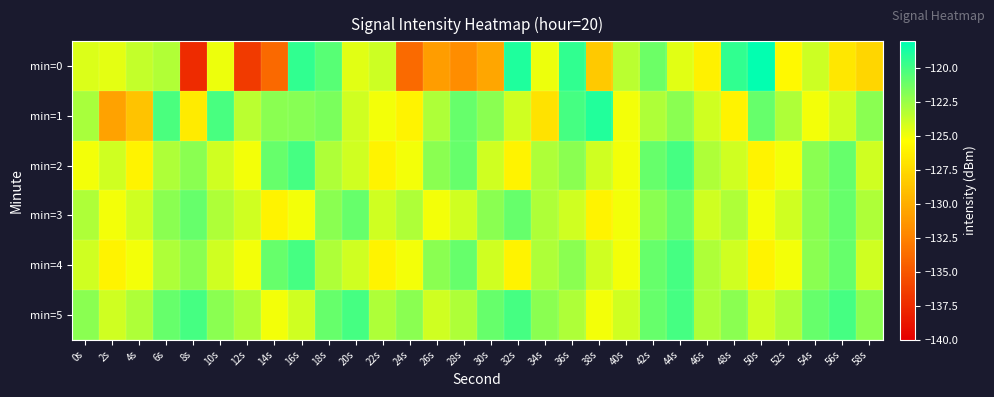

What is the smallest value displayed?

-137.4